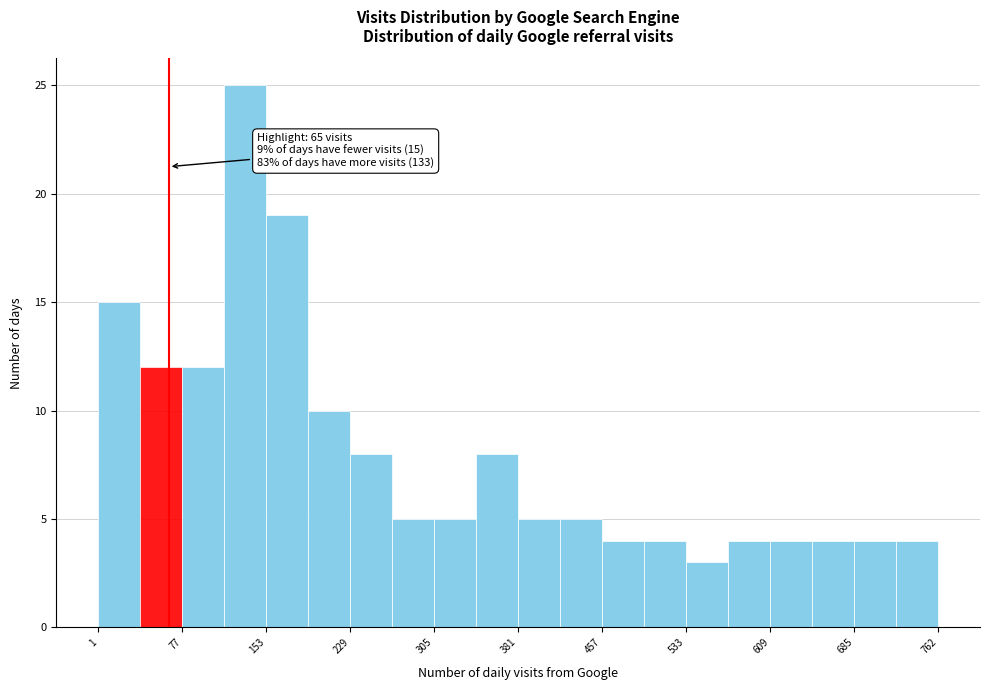

Around what value on the x-axis is the tallest bar? Give the approximate position of its centre, as read against the axis.

130